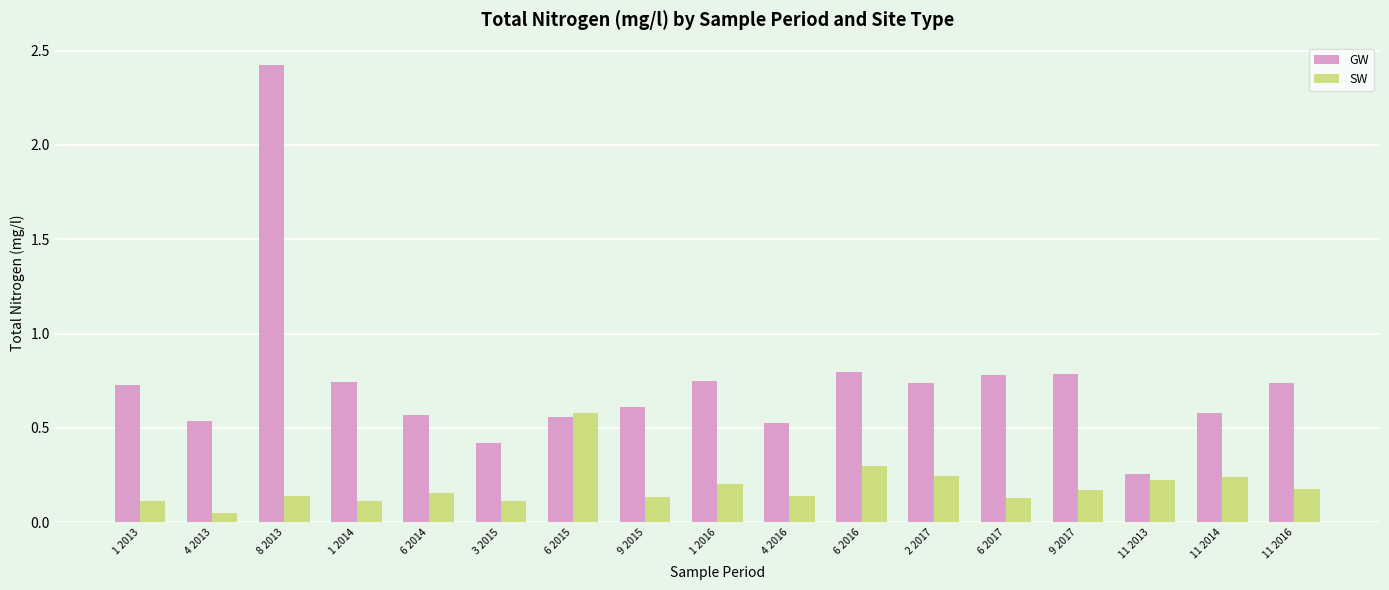

List the series in order of their peak value, lowest first.

SW, GW